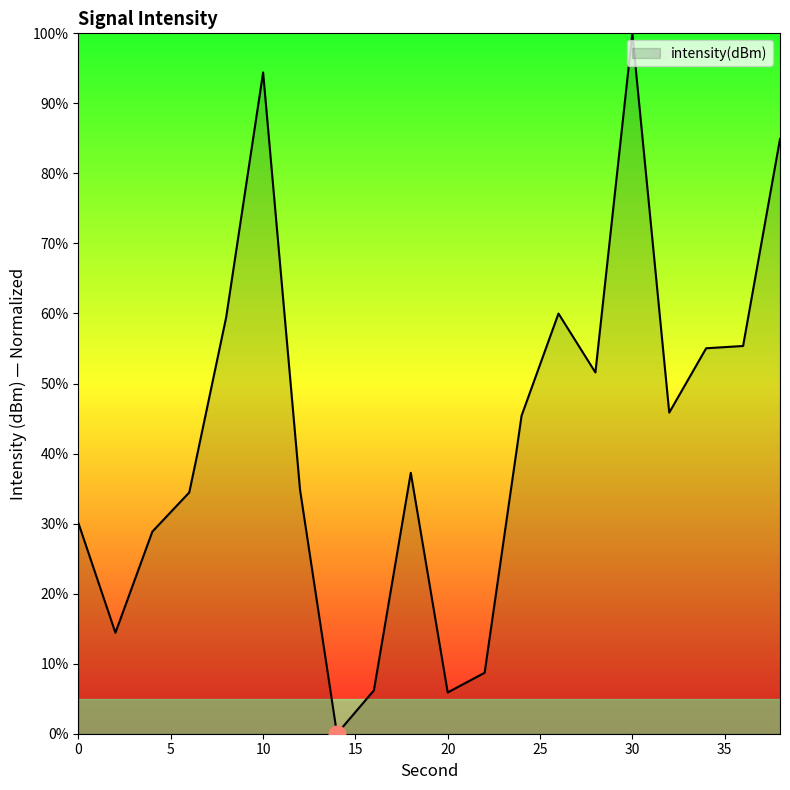

What is the maximum value shown in the chart?

100.0